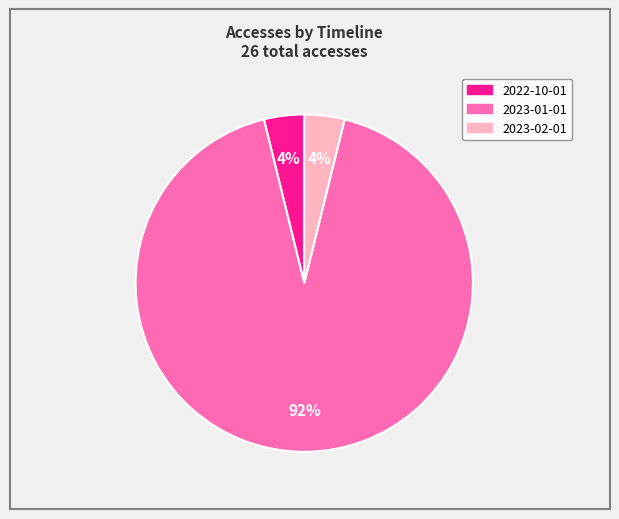

Is the sum of 2022-10-01 and 2023-01-01 greater than half?

Yes